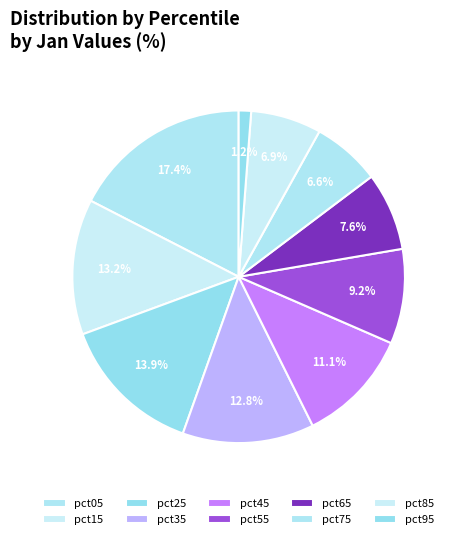

Count the number of slices in the pie.

10